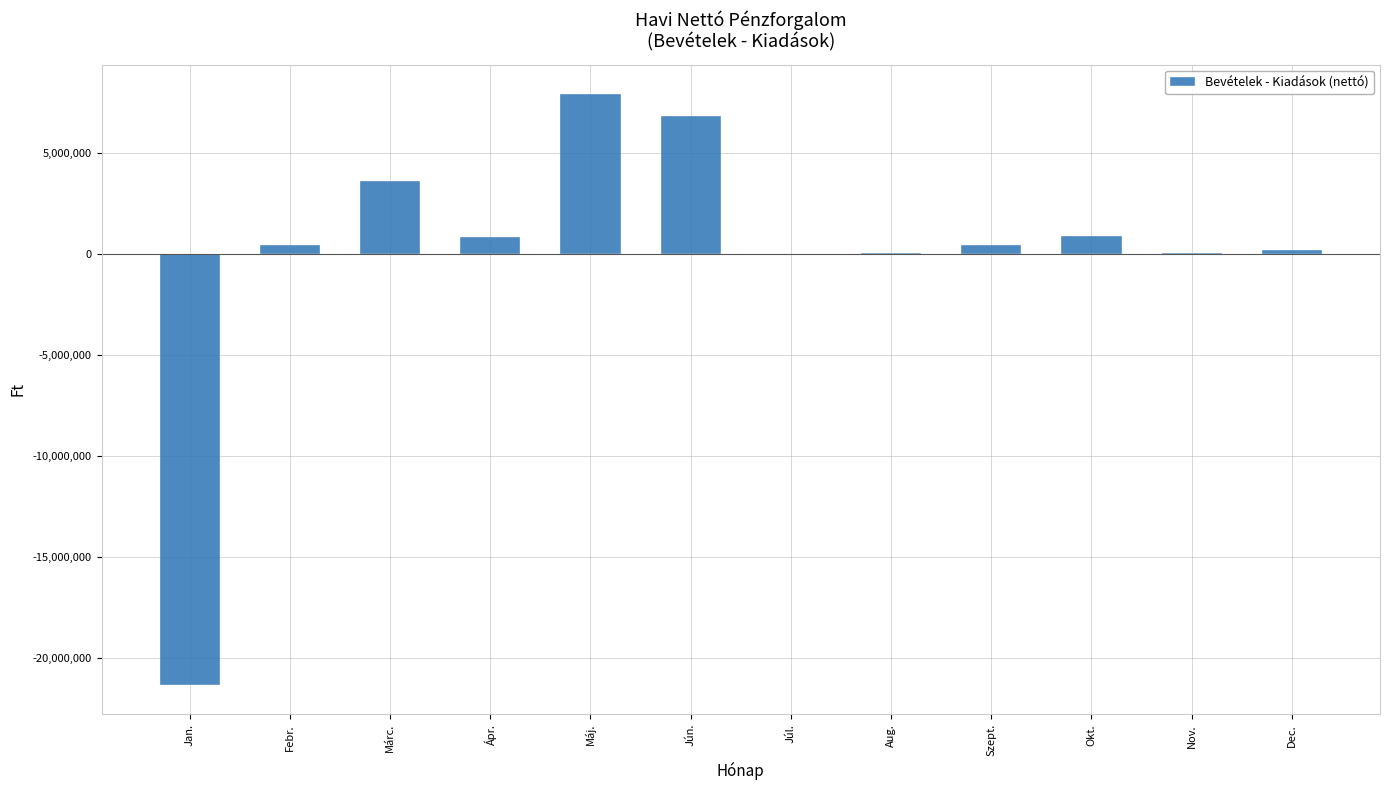

What value does the data have at Márc.?

3611000